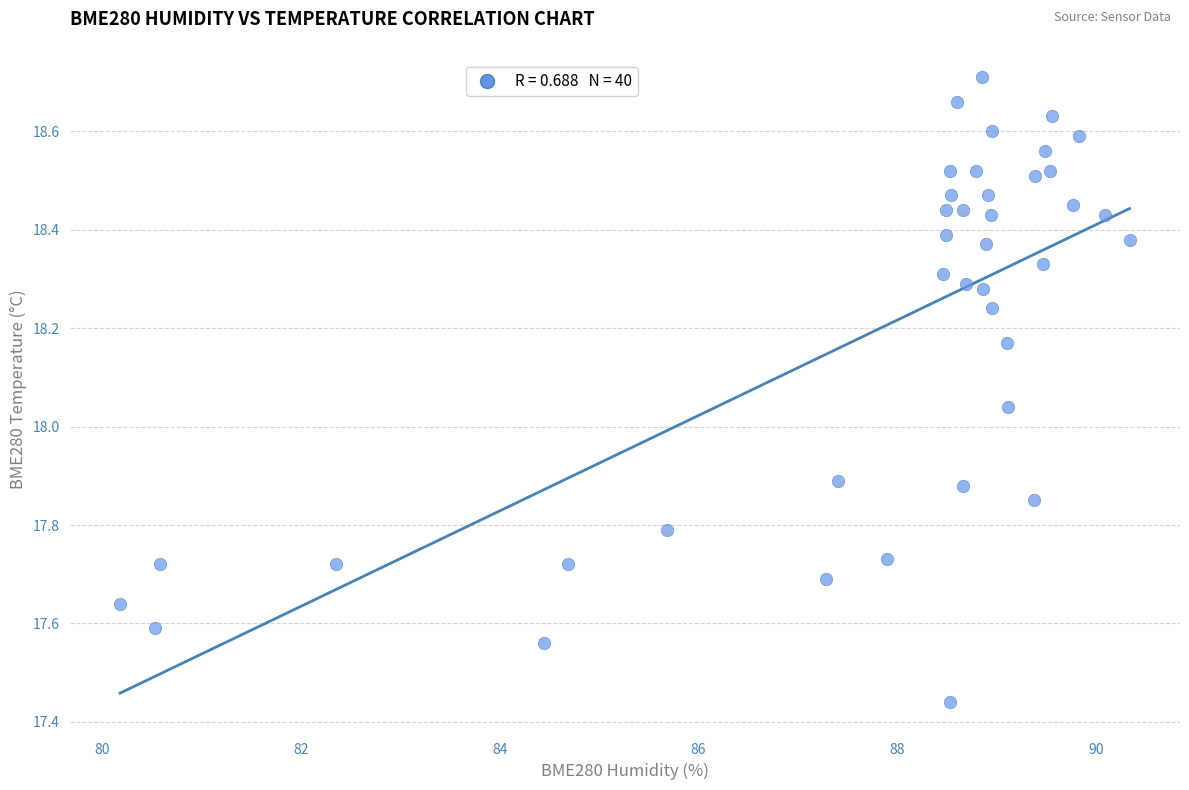

What is the range of X values (max minus min)?

10.2